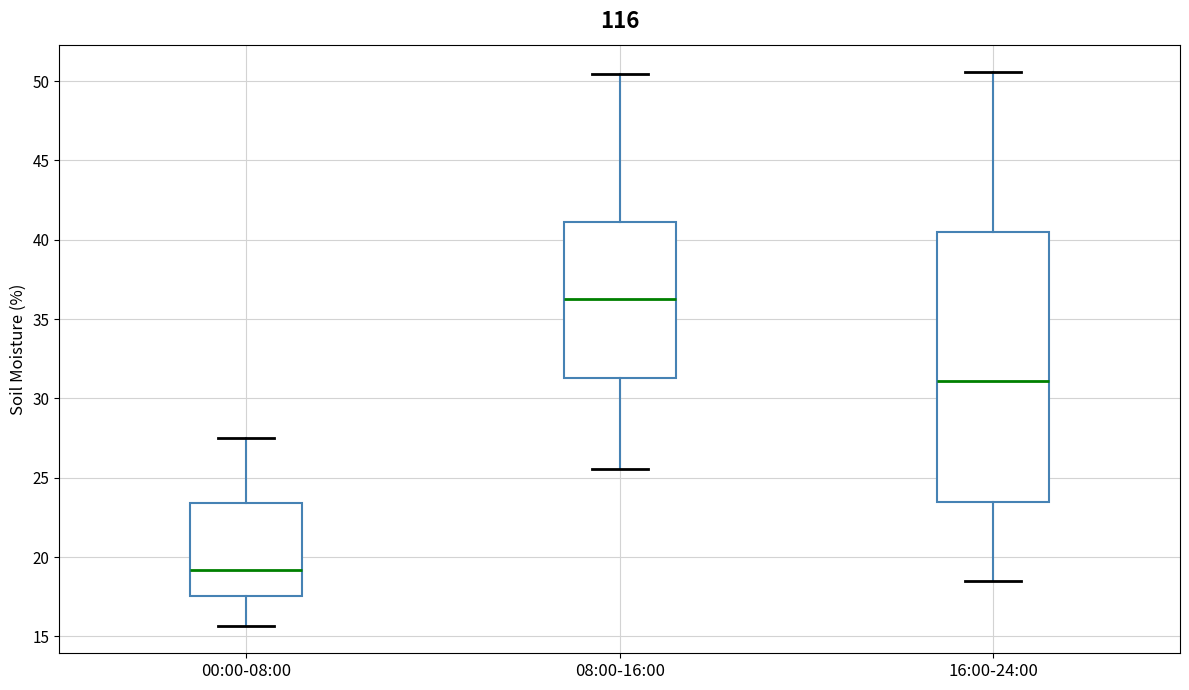

Which box has the lowest median line?

00:00-08:00